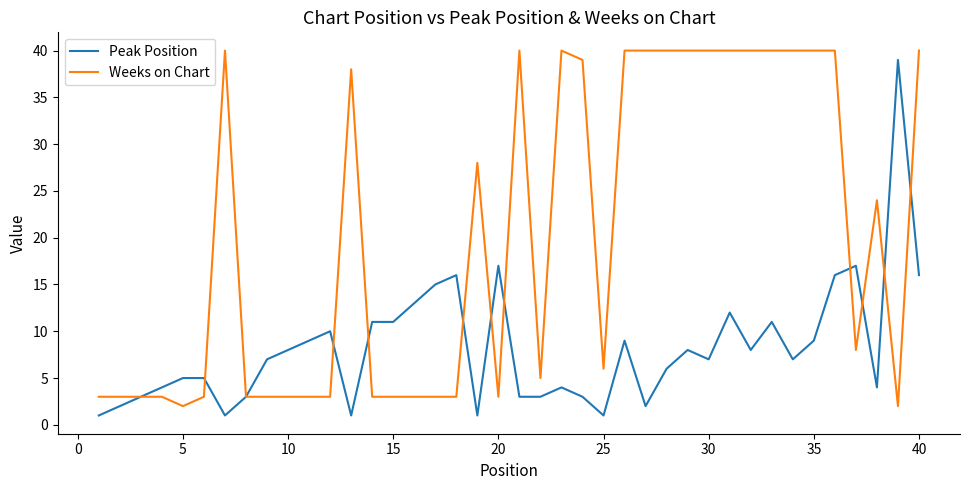

Rank the series by their maximum value, from highest to lowest.

Weeks on Chart, Peak Position